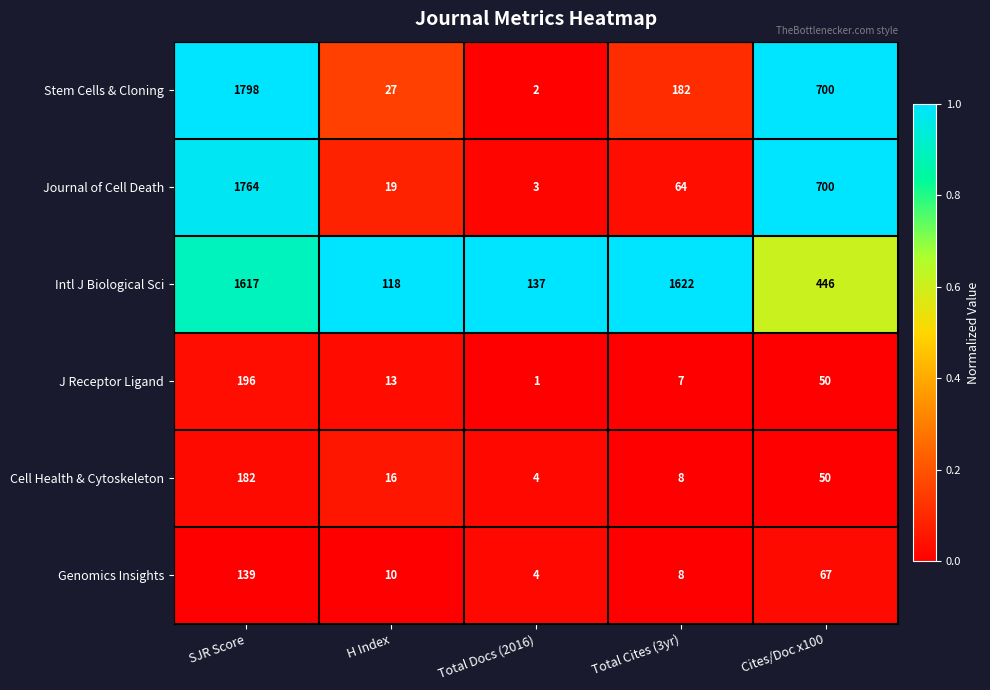

The value of Journal of Cell Death at SJR Score is 1764. True or false?

True